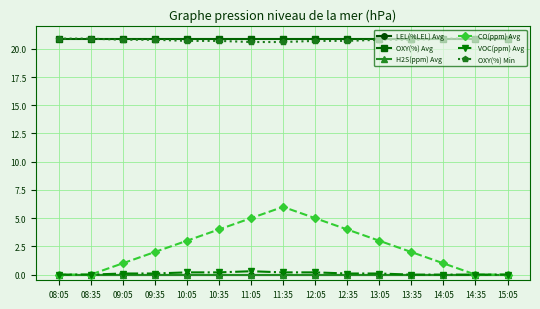

Is the value of LEL(%LEL) Avg at 10:05 greater than the value of VOC(ppm) Avg at 10:35?

No